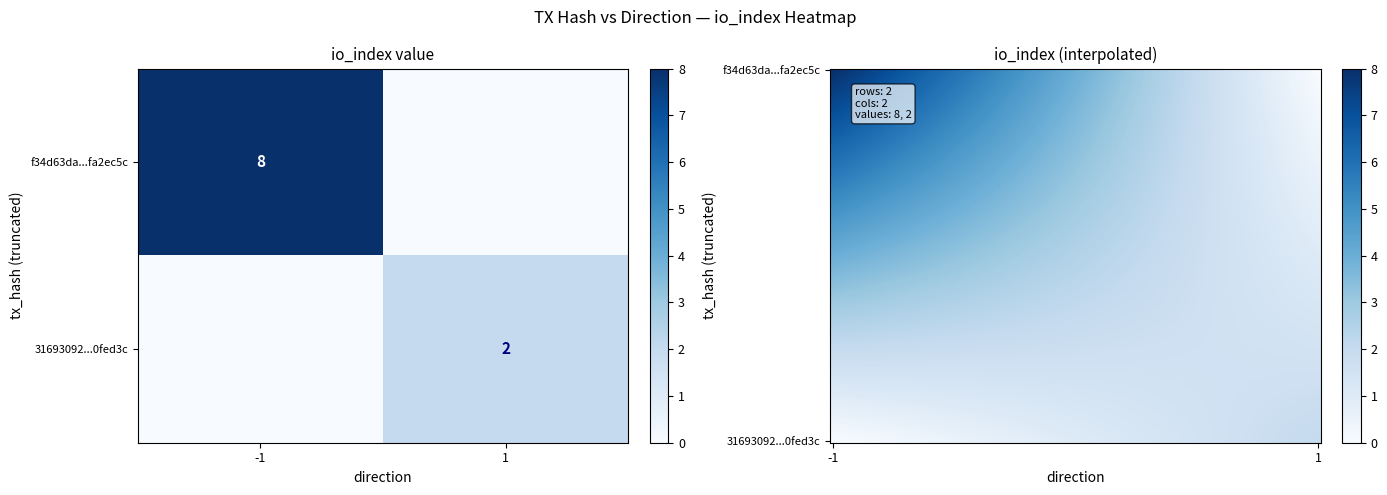

Reading left to right, what are all the values shown in this chart?

f34d63da75b3394f3785ac8b12850c88fa2ec5c: direction=-1	io_index=8
31693092d87276afdba258c4fa65e390a0fed3c: direction=1	io_index=2